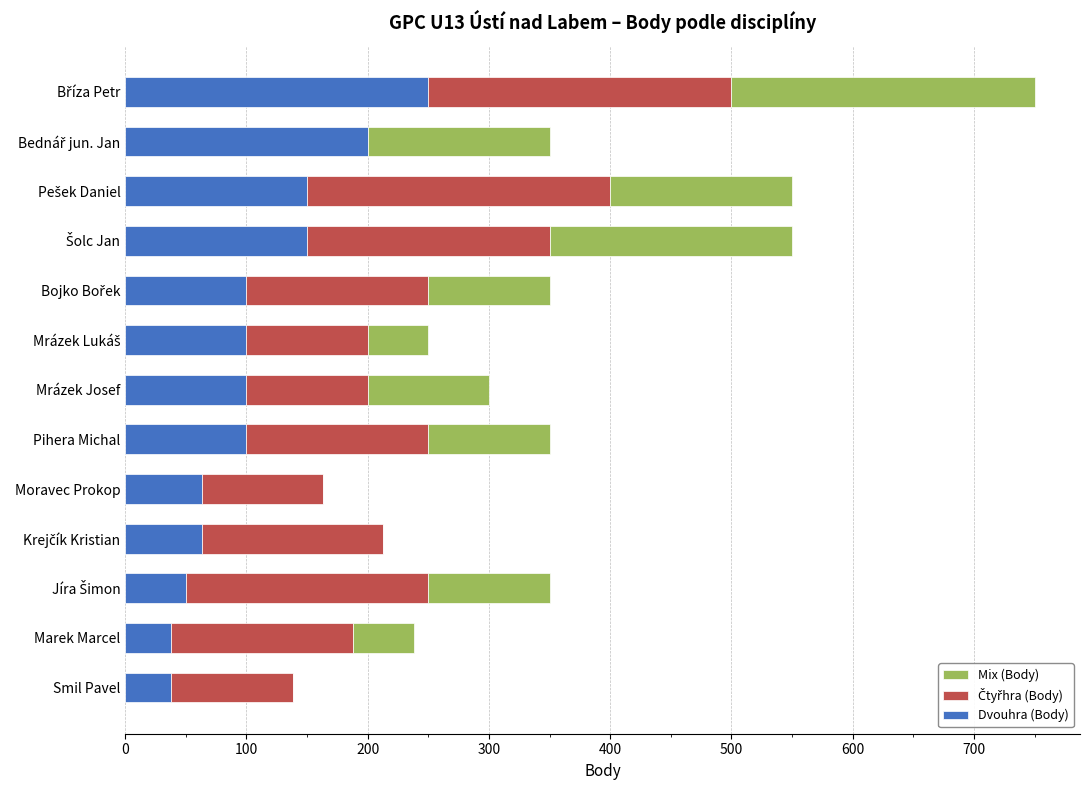

What is the maximum value for Dvouhra (Body)?

250